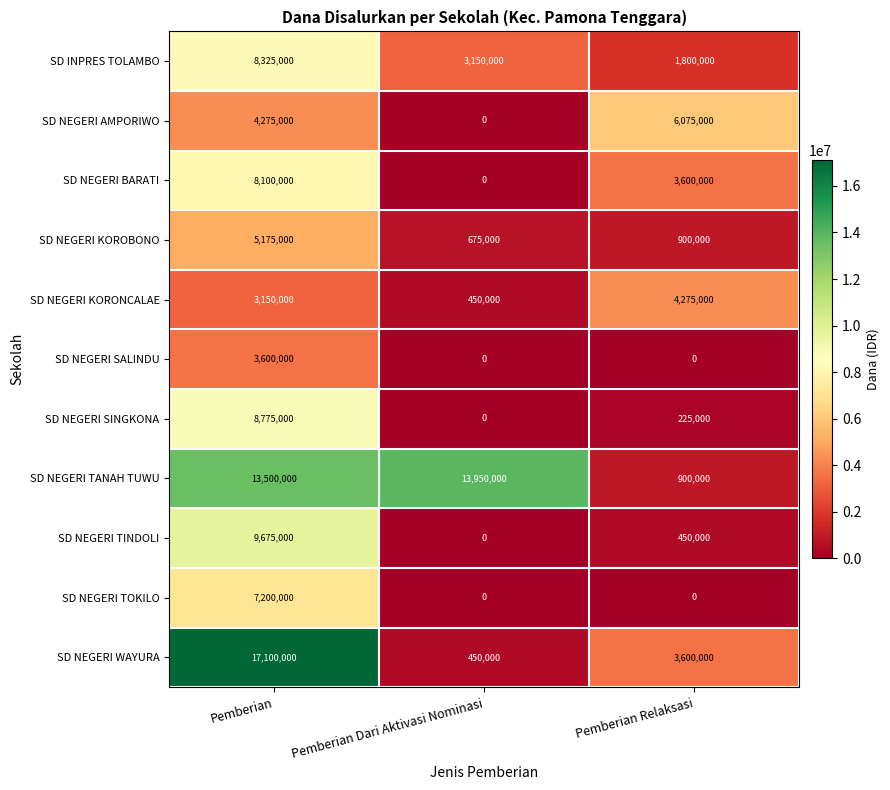

Is it true that SD NEGERI TINDOLI equals 0 at Pemberian Dari Aktivasi Nominasi?

True